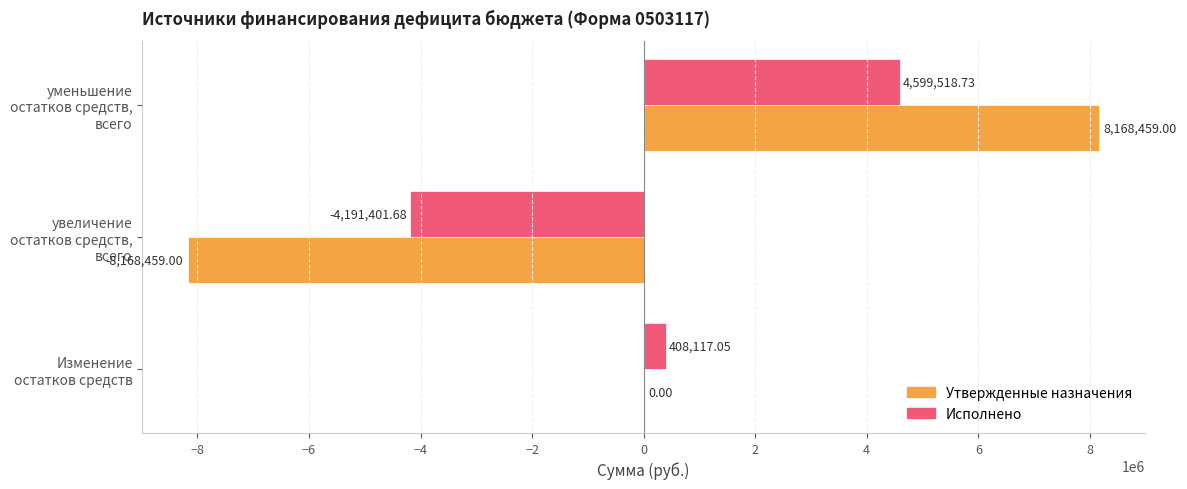

Which series has the largest total across all categories?

Исполнено